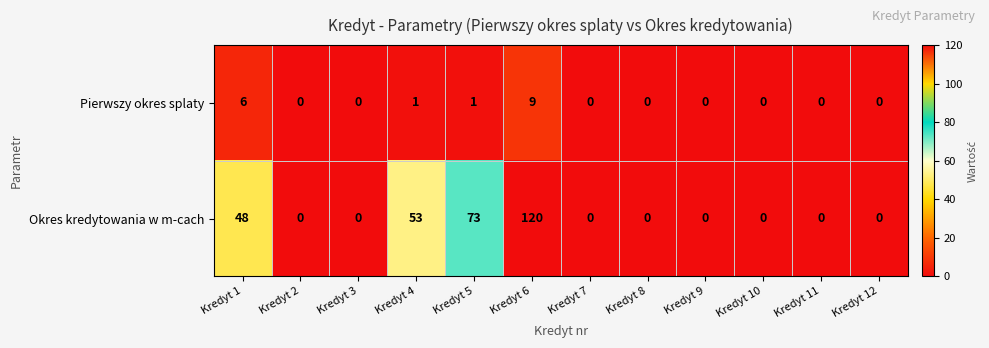

What is the greatest value displayed?

120